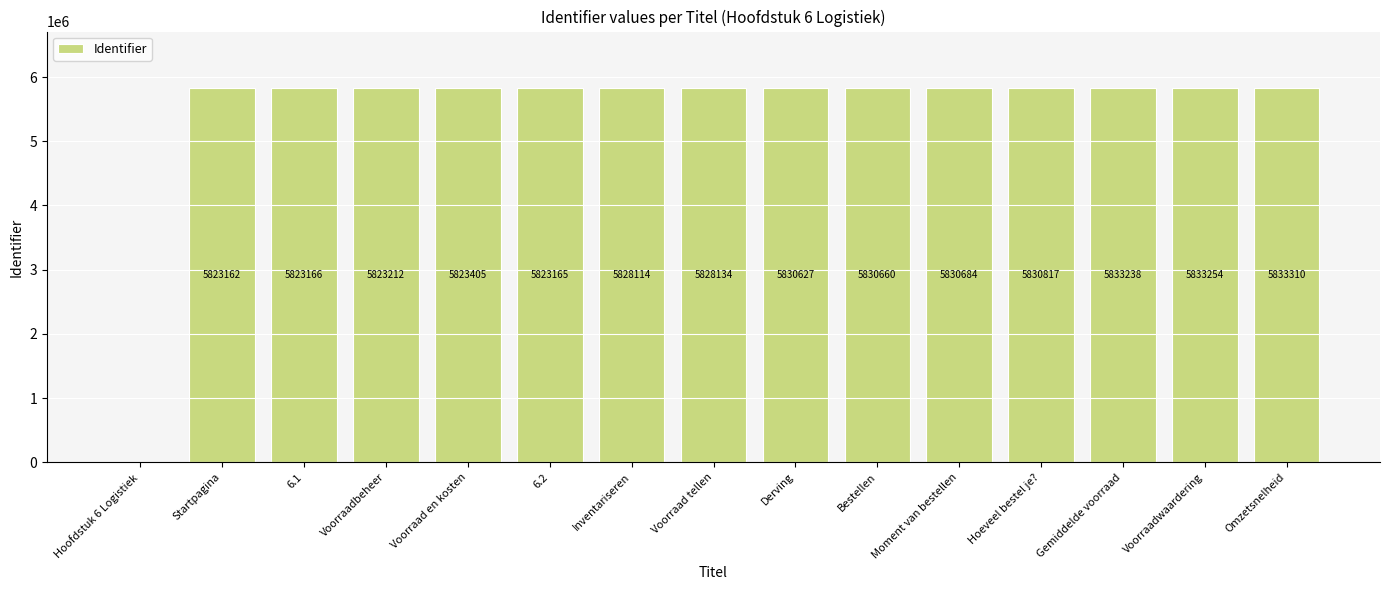

At which category does the chart reach its peak across all series?

Omzetsnelheid